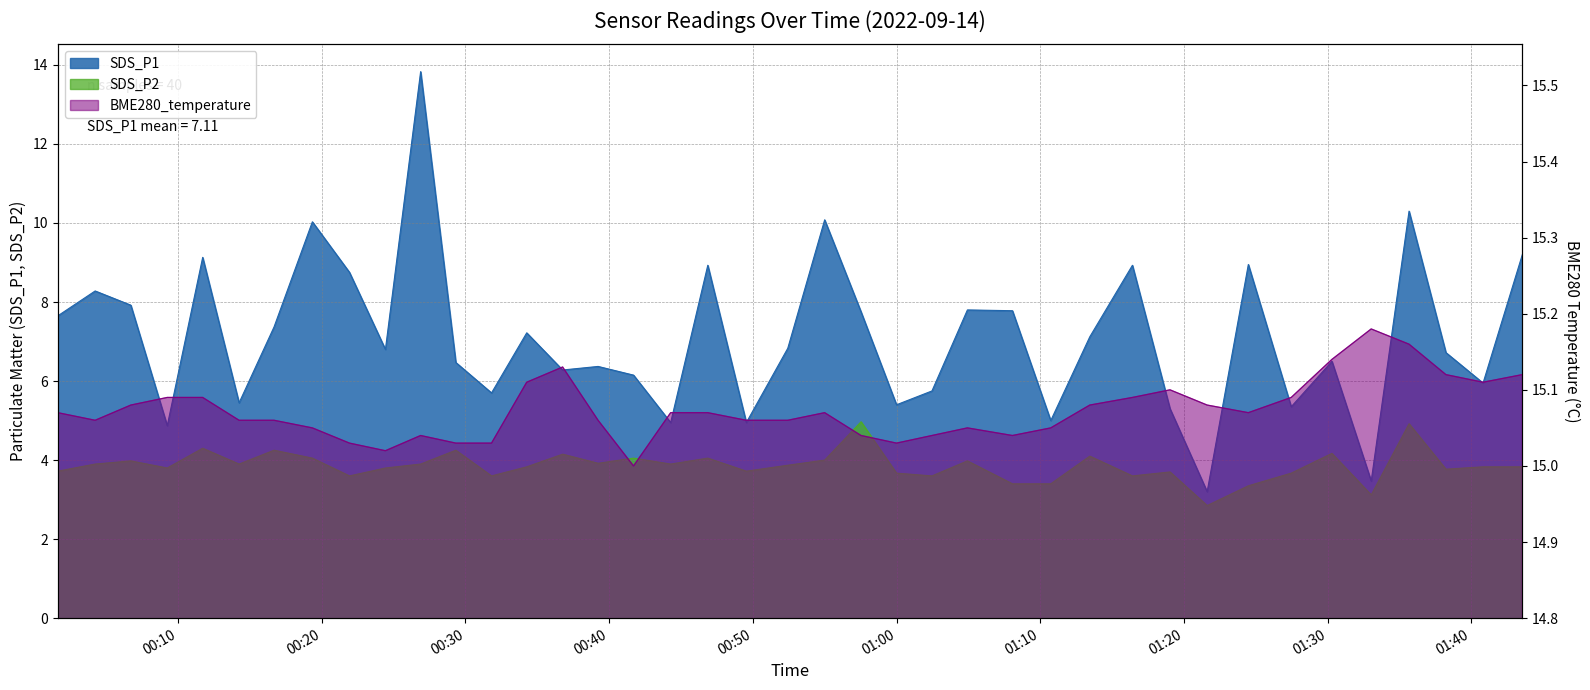

List the series in order of their overall mean, highest first.

BME280_temperature, SDS_P1, SDS_P2